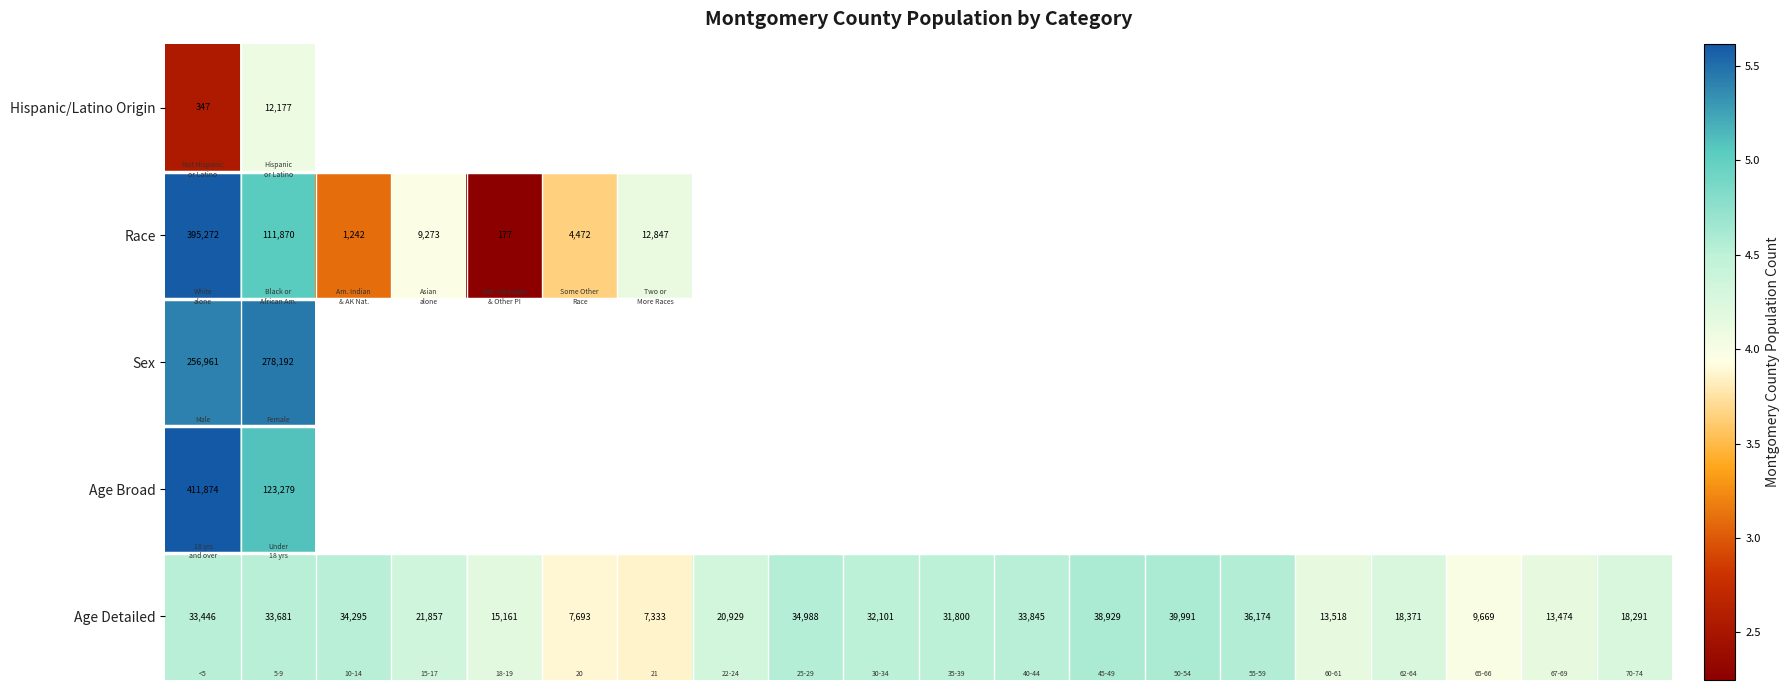

Rank the series by their maximum value, from highest to lowest.

Age Broad, Race, Sex, Age Detailed, Hispanic/Latino Origin